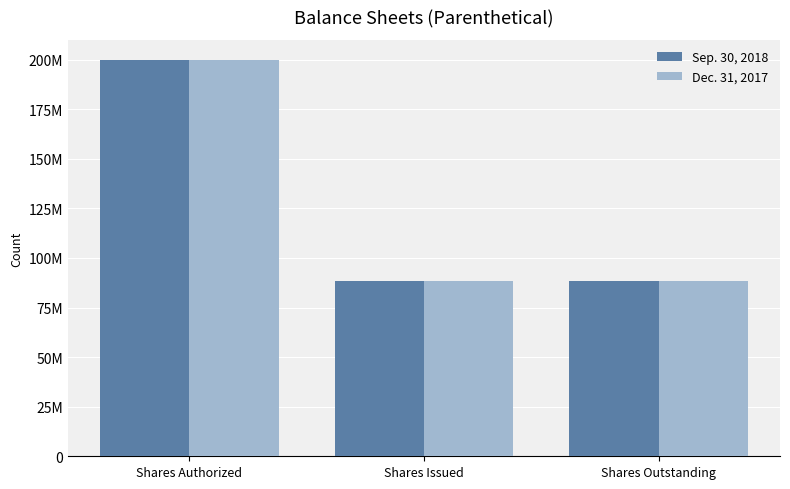

At Shares Authorized, list the series in order from largest to smallest.

Sep. 30, 2018, Dec. 31, 2017